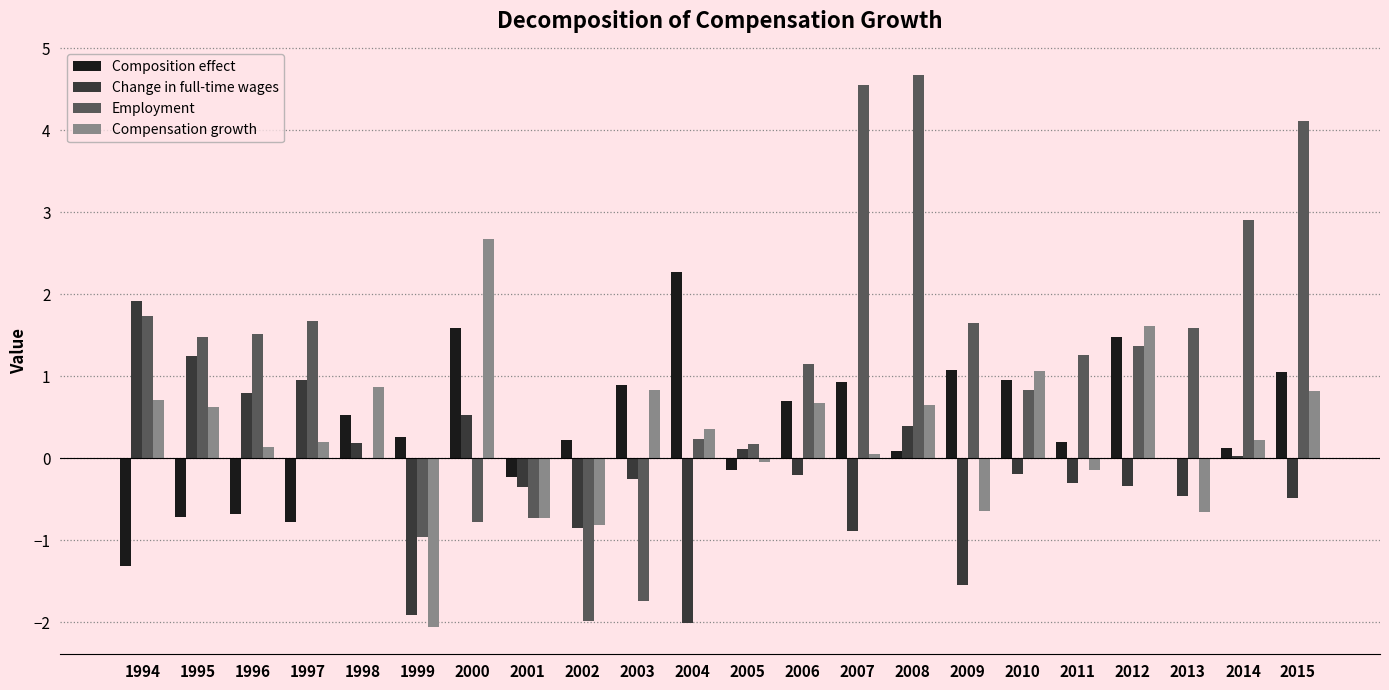

At which label does Employment first exceed 1?

1994